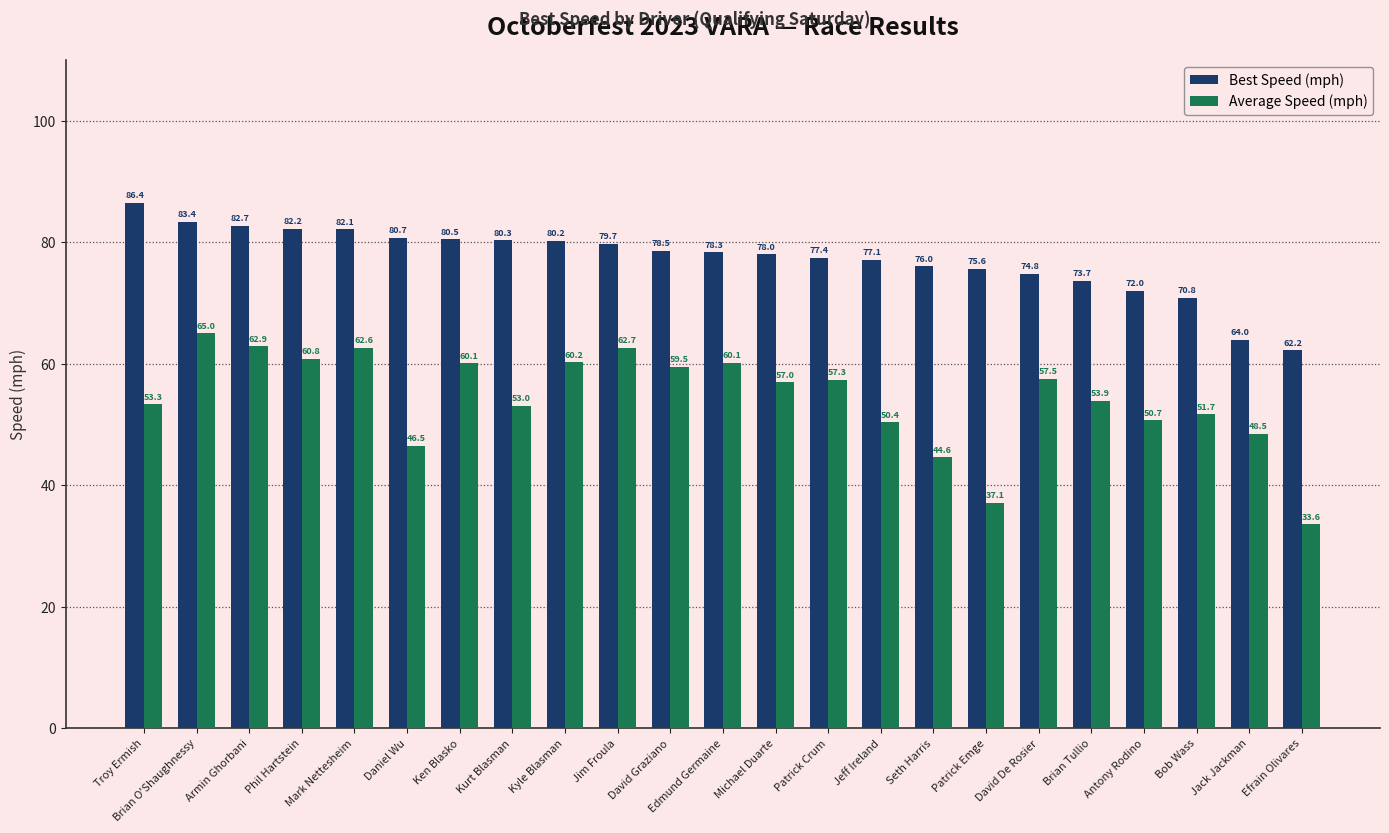

Reading right to left, extract all data points from this chart.

Best Speed (mph): Efrain Olivares=62.2	Jack Jackman=64.0	Bob Wass=70.8	Antony Rodino=72.0	Brian Tullio=73.7	David De Rosier=74.8	Patrick Emge=75.6	Seth Harris=76.0	Jeff Ireland=77.1	Patrick Crum=77.4	Michael Duarte=78.0	Edmund Germaine=78.3	David Graziano=78.5	Jim Froula=79.7	Kyle Blasman=80.2	Kurt Blasman=80.3	Ken Blasko=80.5	Daniel Wu=80.7	Mark Nettesheim=82.1	Phil Hartstein=82.2	Armin Ghorbani=82.7	Brian O'Shaughnessy=83.4	Troy Ermish=86.4
Average Speed (mph): Efrain Olivares=33.6	Jack Jackman=48.5	Bob Wass=51.7	Antony Rodino=50.7	Brian Tullio=53.9	David De Rosier=57.5	Patrick Emge=37.1	Seth Harris=44.6	Jeff Ireland=50.4	Patrick Crum=57.3	Michael Duarte=57.0	Edmund Germaine=60.1	David Graziano=59.5	Jim Froula=62.7	Kyle Blasman=60.2	Kurt Blasman=53.0	Ken Blasko=60.1	Daniel Wu=46.5	Mark Nettesheim=62.6	Phil Hartstein=60.8	Armin Ghorbani=62.9	Brian O'Shaughnessy=65.0	Troy Ermish=53.3